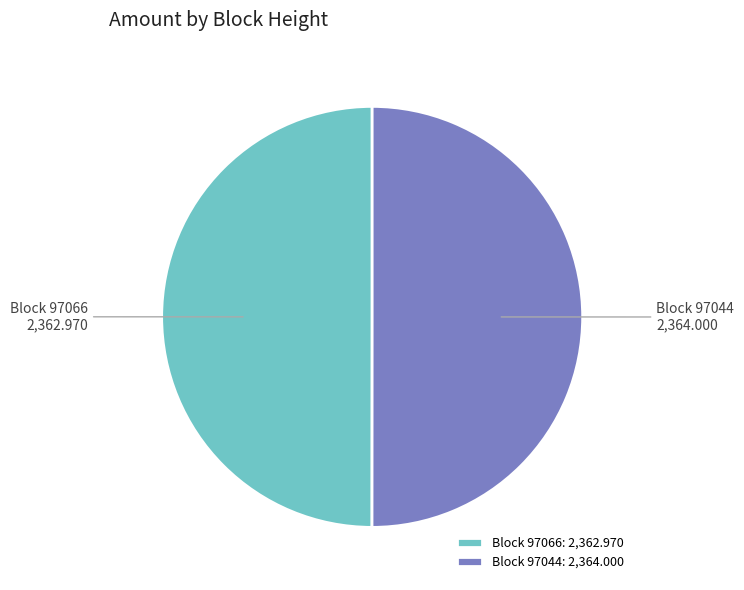

Do Block 97066: 2,362.970 and Block 97044: 2,364.000 together represent more than half of the pie?

Yes